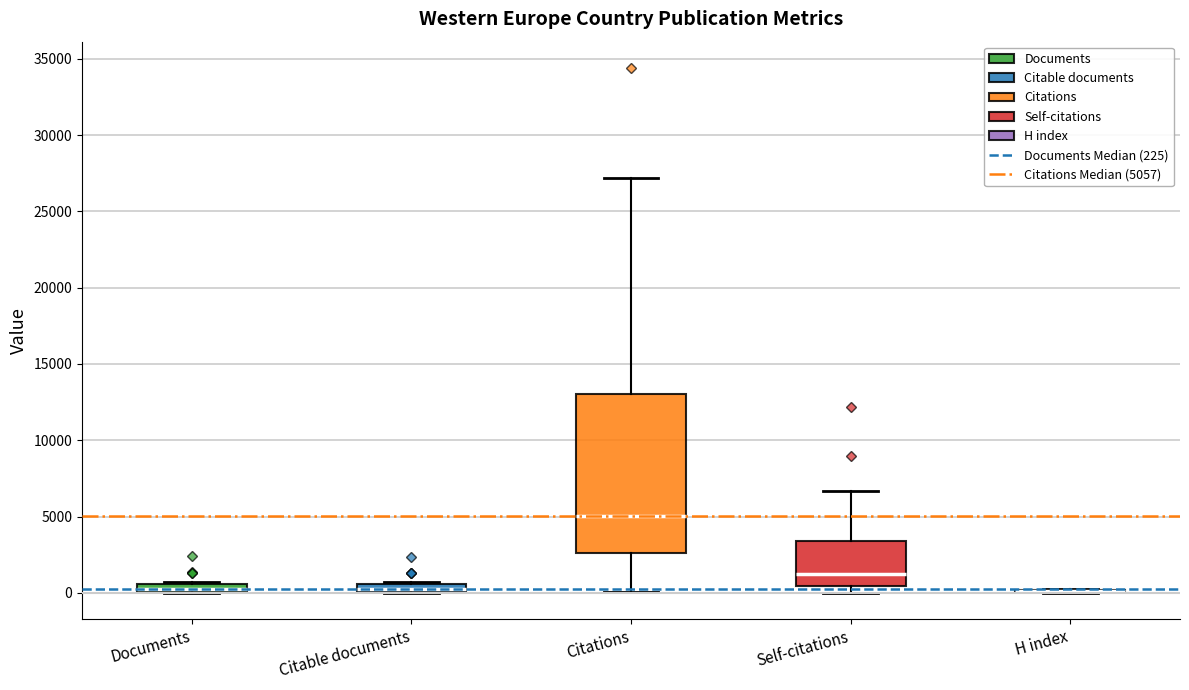

Where is the lower edge of the box for Citable documents on the y-axis? The values are not printed on the chart, so give them approximately, as read against the axis.

0